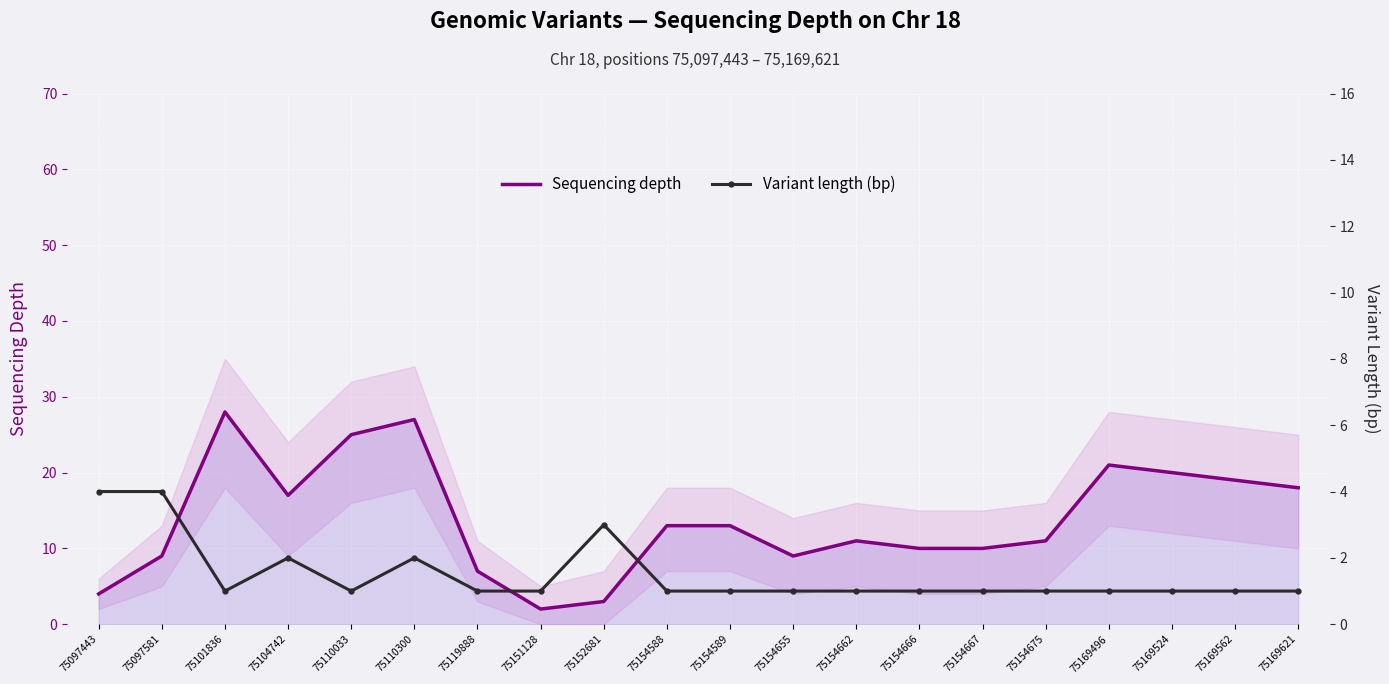

Which series has the largest range (max minus min)?

Sequencing depth